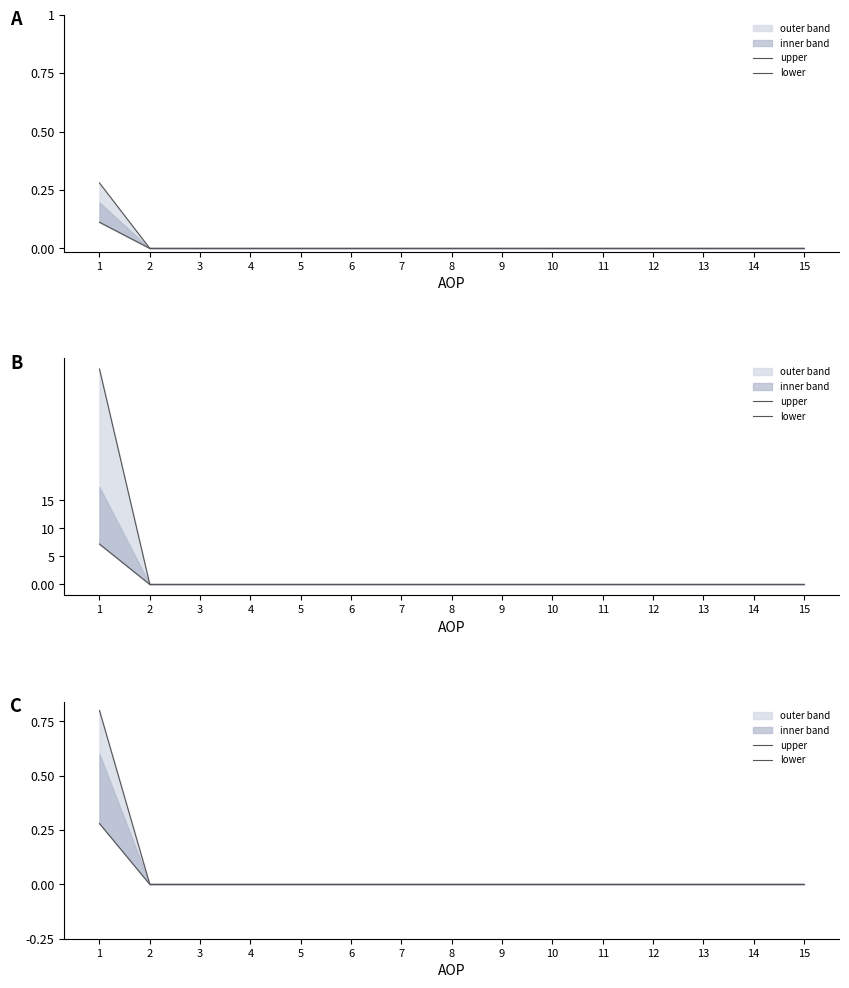

Reading left to right, extract all data points from this chart.

upper: 1=0.8	2=0.0	3=0.0	4=0.0	5=0.0	6=0.0	7=0.0	8=0.0	9=0.0	10=0.0	11=0.0	12=0.0	13=0.0	14=0.0	15=0.0
lower: 1=0.3	2=0.0	3=0.0	4=0.0	5=0.0	6=0.0	7=0.0	8=0.0	9=0.0	10=0.0	11=0.0	12=0.0	13=0.0	14=0.0	15=0.0